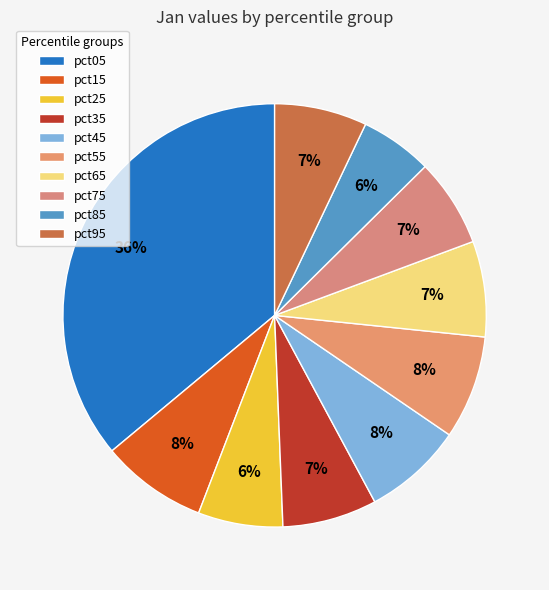

Which has a higher value, pct05 or pct45?

pct05